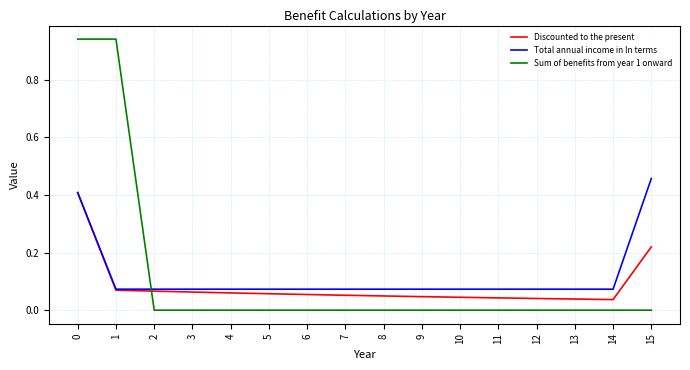

Is the value of Discounted to the present at 1 greater than the value of Total annual income in ln terms at 0?

No